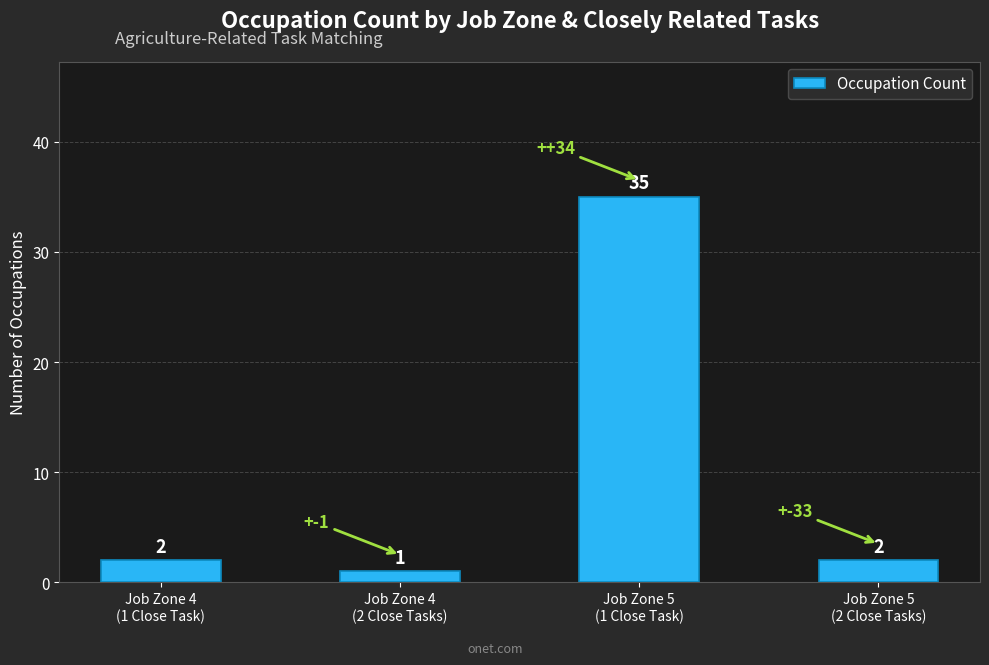

What is the sum of all values?

40